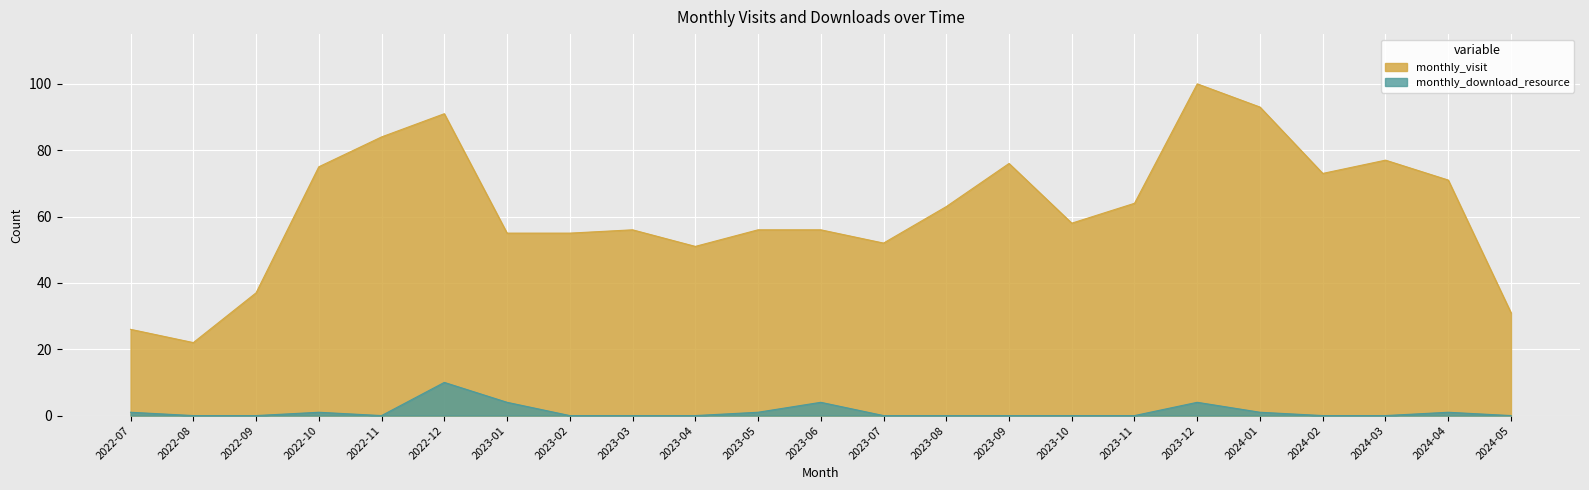

At which category is the sum across all series the highest?

2023-12